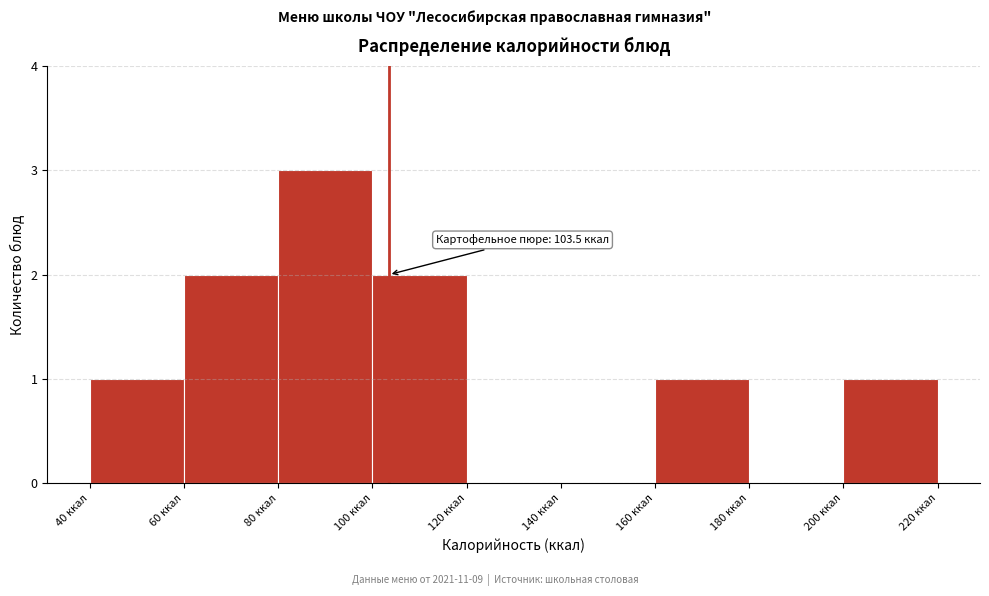

Which range on the x-axis has the tallest bar?

80 to 100